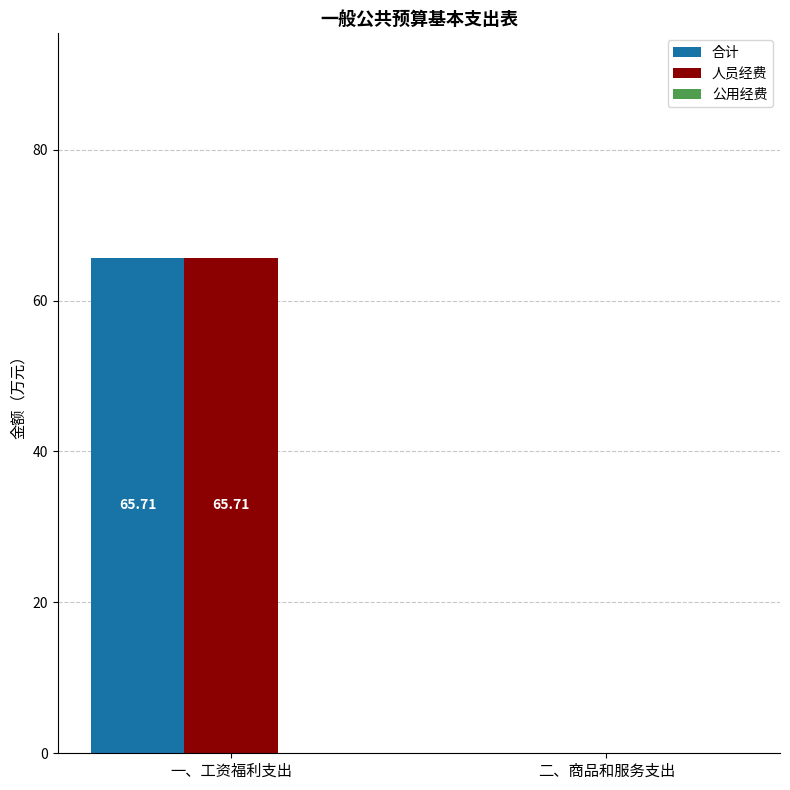

Which category has the highest value in the 合计 series?

一、工资福利支出